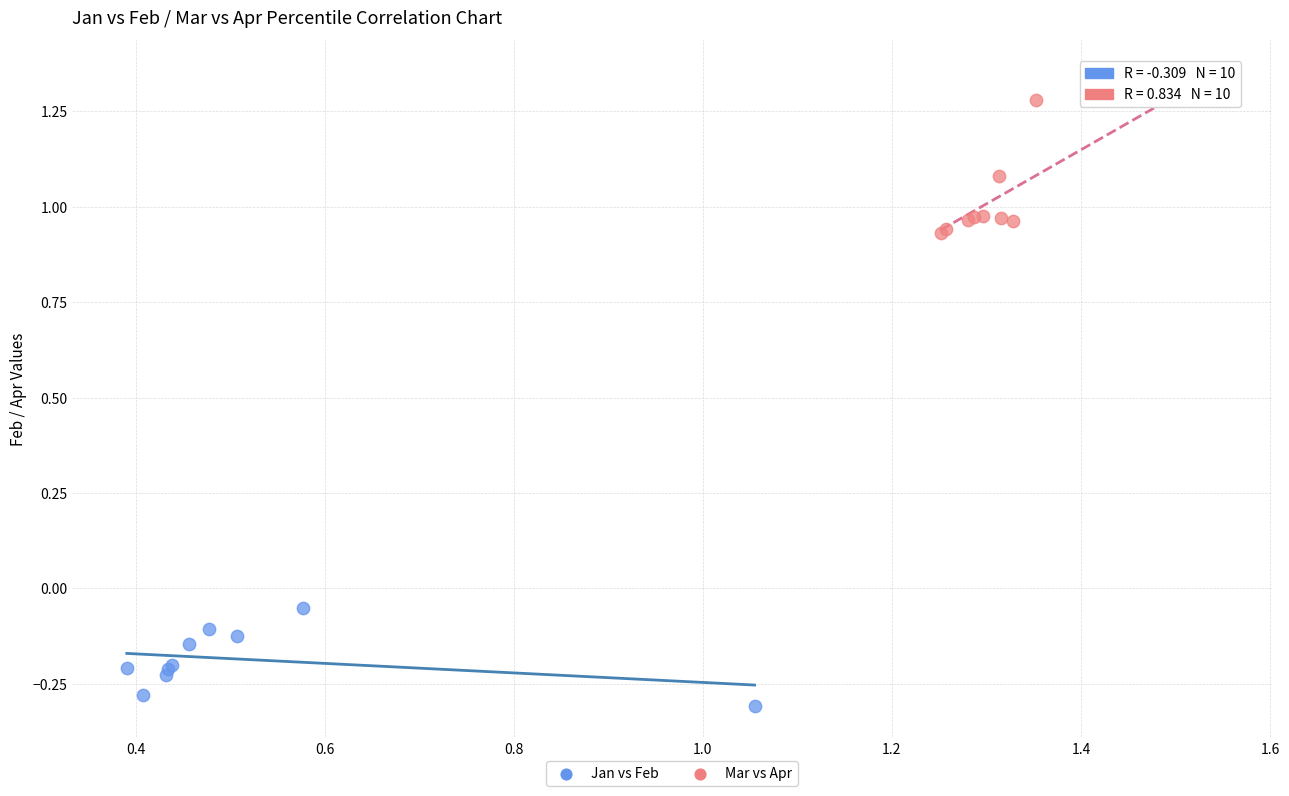

Which series contains the highest Y value?

Mar vs Apr